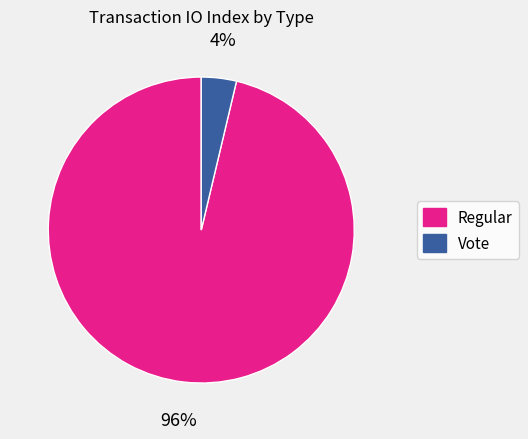

Between Regular and Vote, which is larger?

Regular